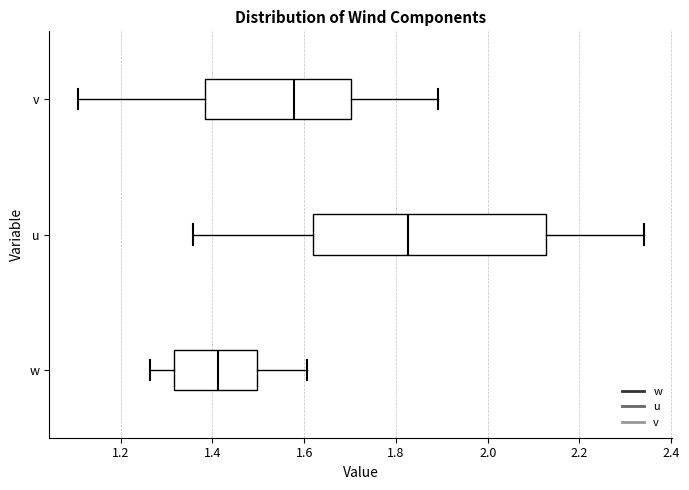

Where is the left edge of the box for v on the x-axis? The values are not printed on the chart, so give them approximately, as read against the axis.

1.38